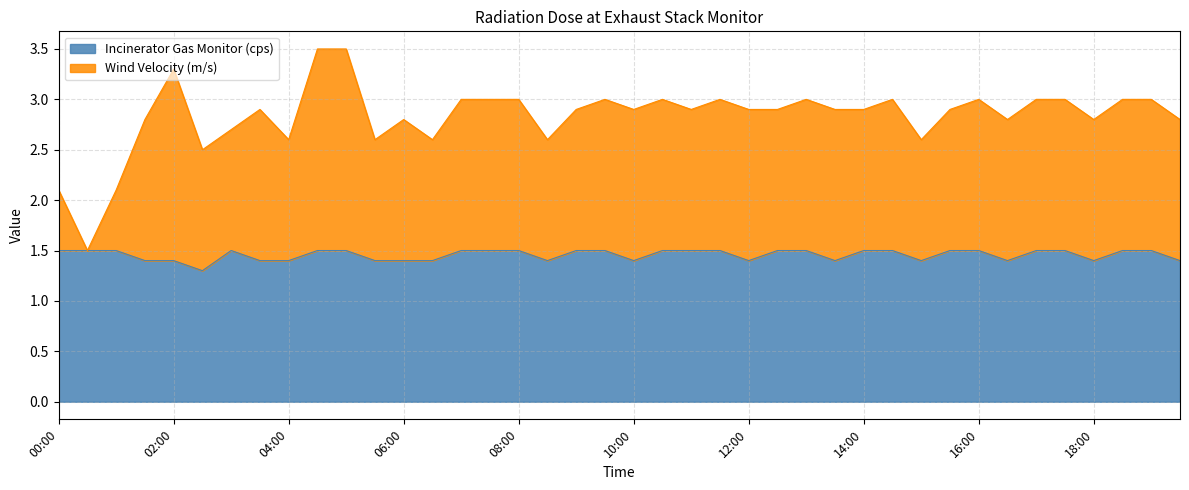

What is the sum of all Wind Velocity (m/s) values?

113.3